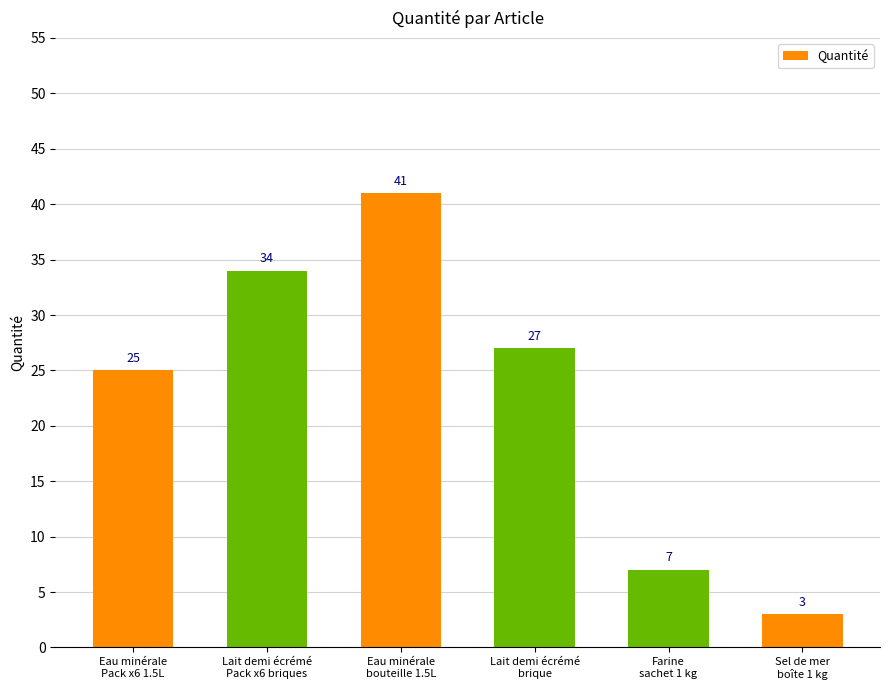

What is the average value?

23